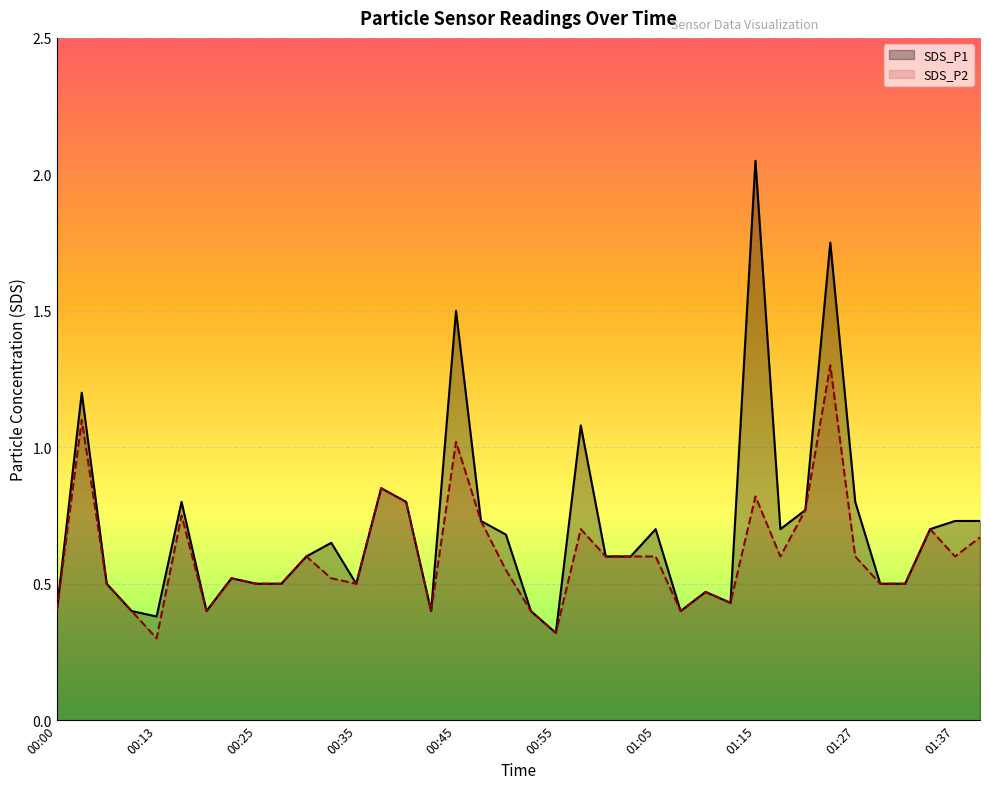

What are all the series names shown in the legend?

SDS_P1, SDS_P2